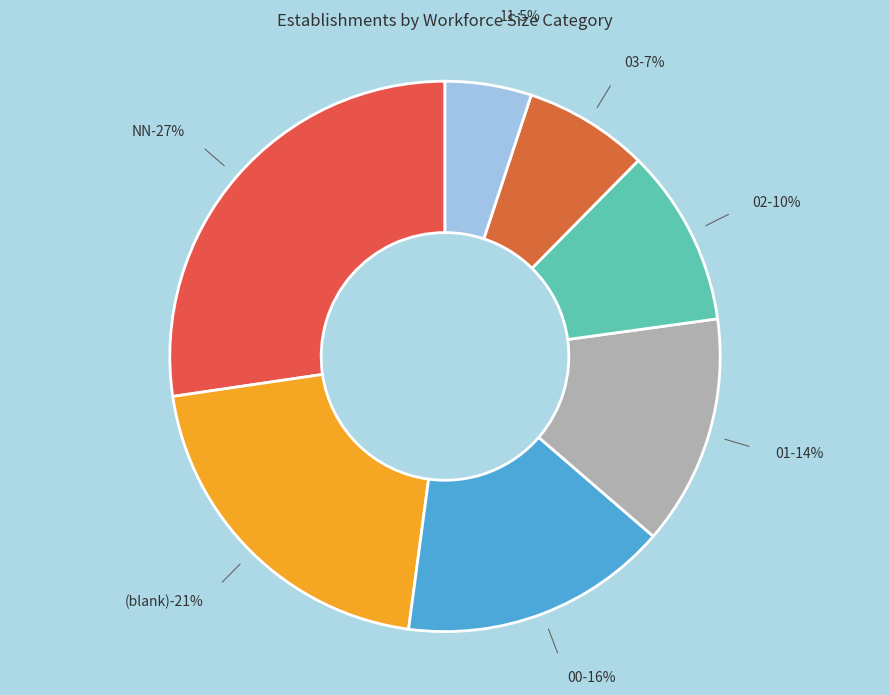

What is the total percentage of 03 and NN?

34.6%